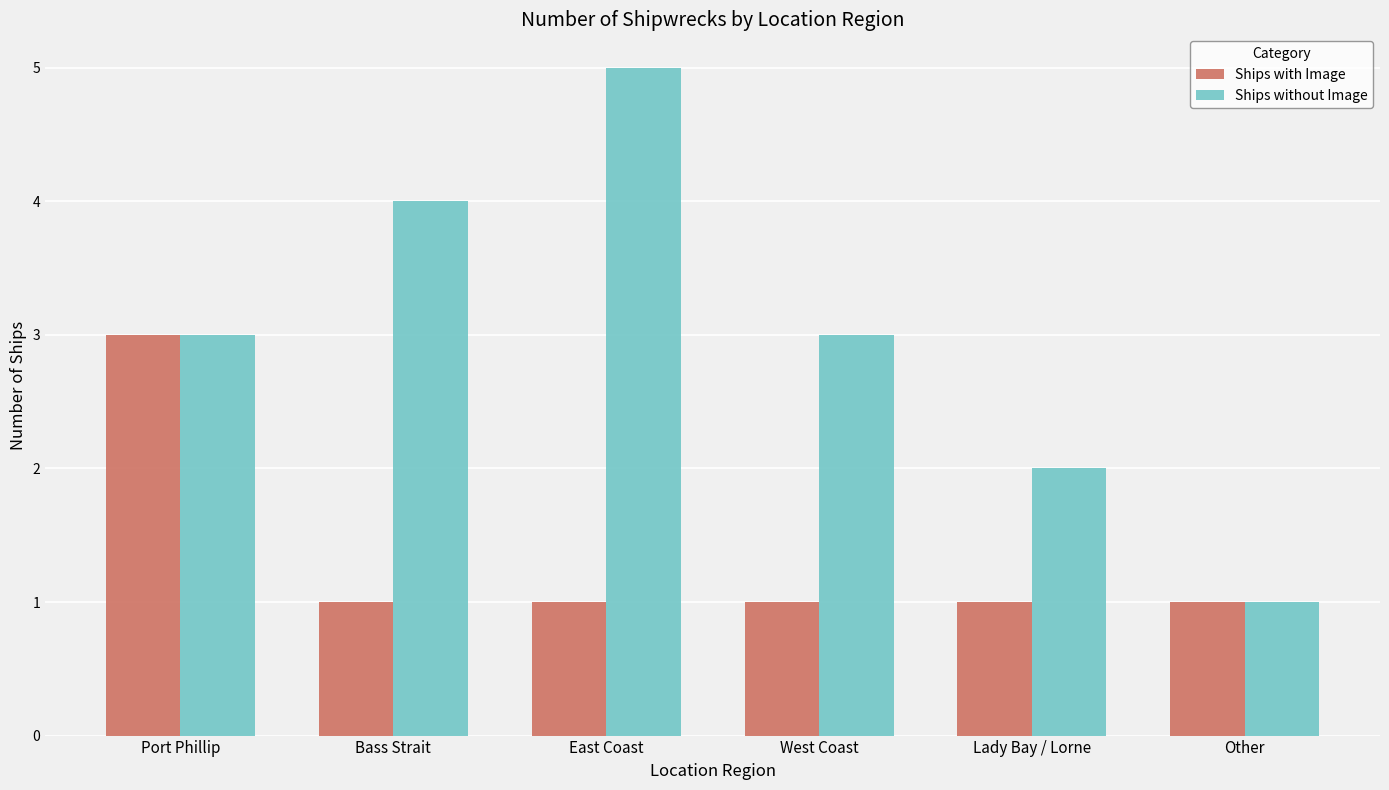

At which label does Ships with Image reach its peak?

Port Phillip